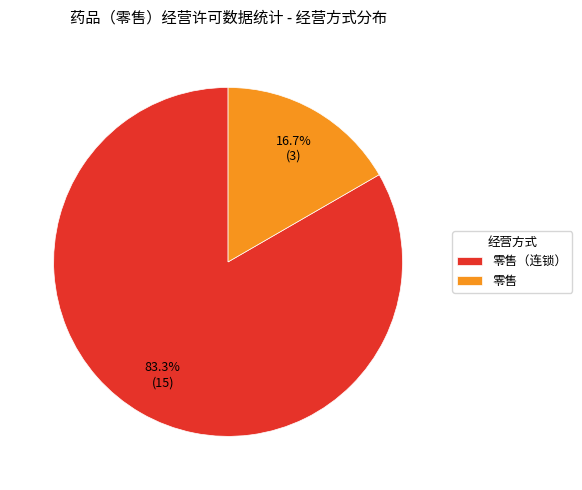

Count the number of slices in the pie.

2